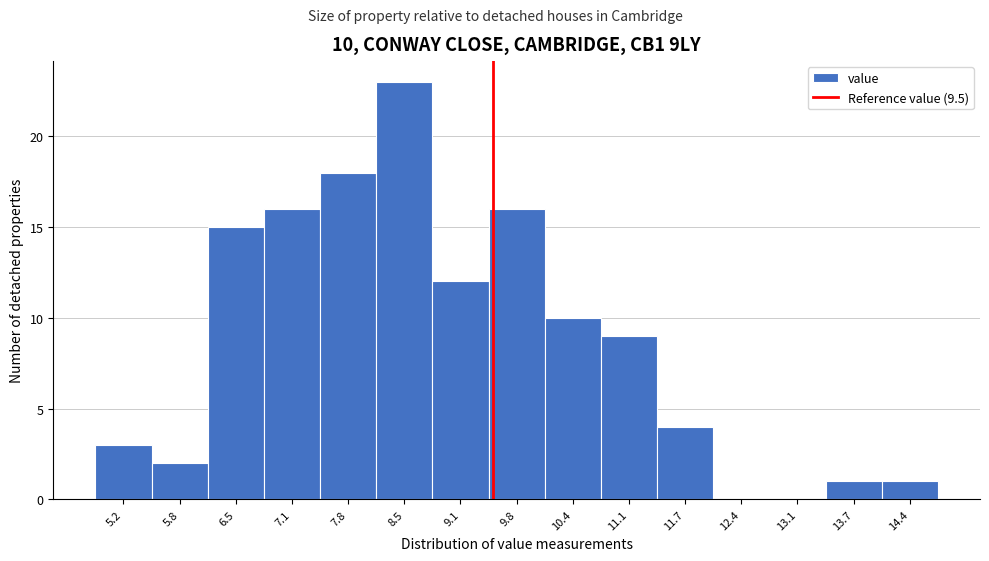

Which range on the x-axis has the tallest bar?

8.1 to 8.8